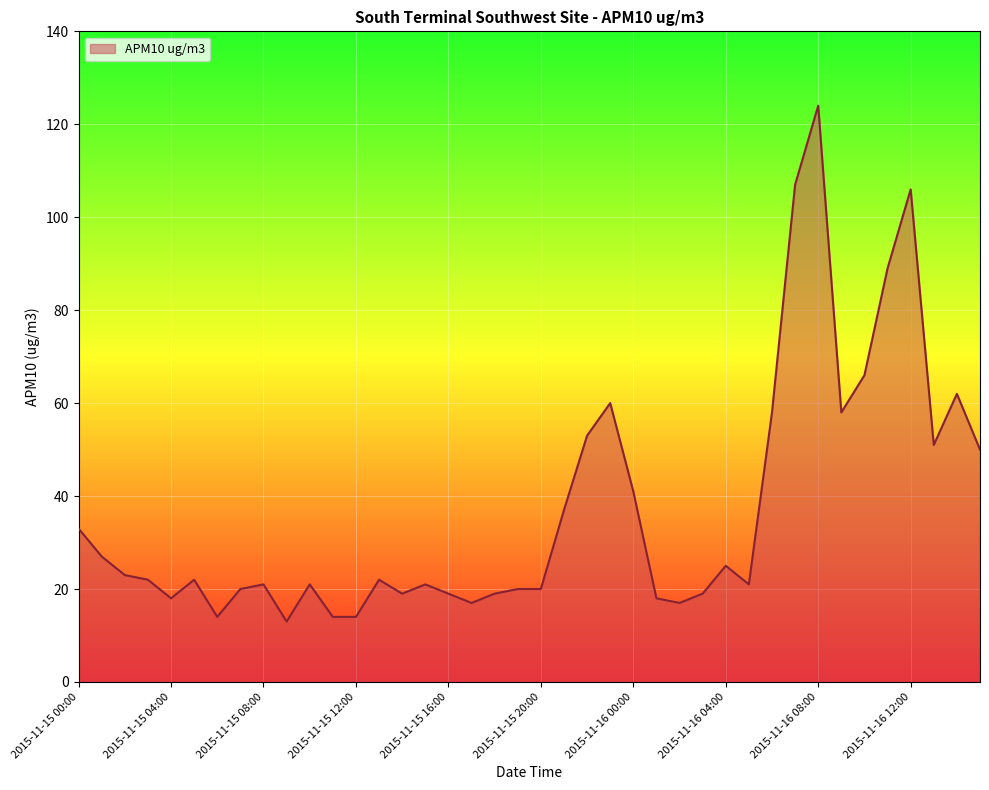

Count the number of categories in the chart.

40